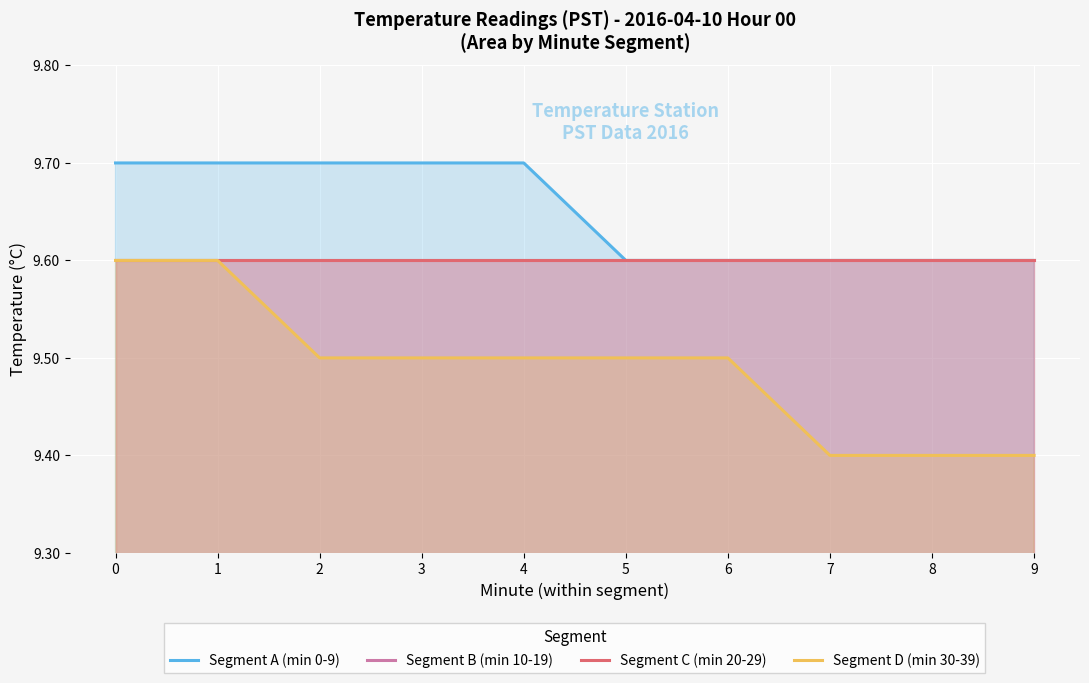

What is the difference between the maximum and minimum values in the Segment A (min 0-9) series?

0.1